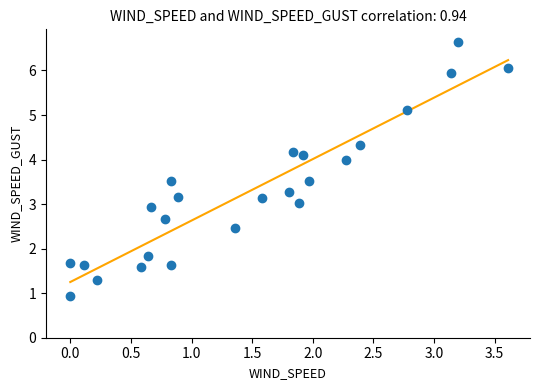

What is the range of Y values (max minus min)?

5.7